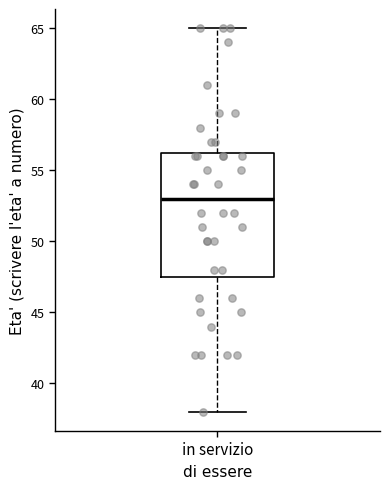

Read this box plot against the y-axis: the position of the median line, the range covered by the box, and the ends of both whiskers. The values are not printed on the chart, so give them approximately, as read against the axis.

median 53.0, box 47.5 to 56.5, whiskers 38.0 to 65.0